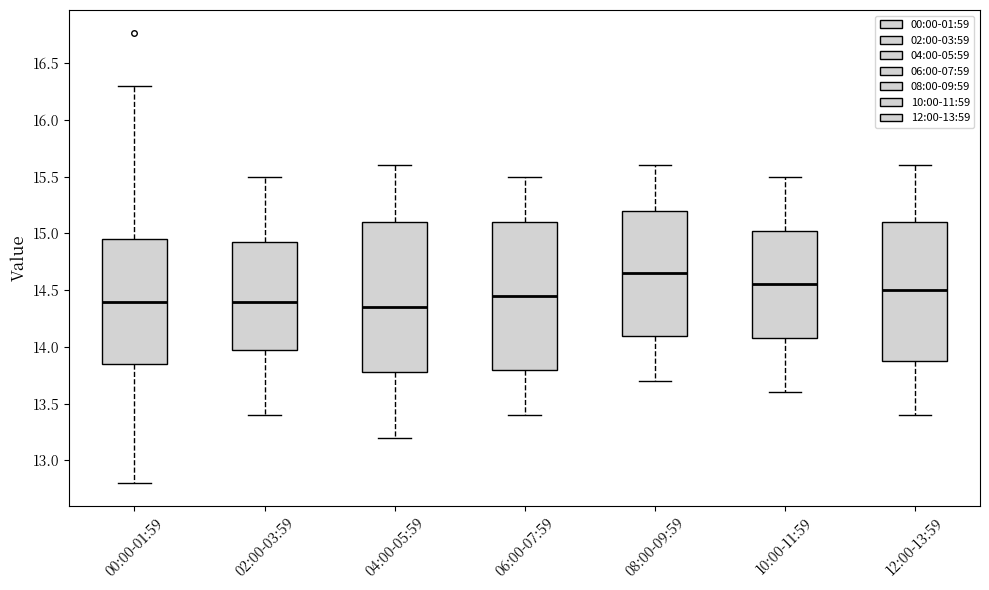

Where does the upper whisker of the box for 02:00-03:59 end on the y-axis? The values are not printed on the chart, so give them approximately, as read against the axis.

15.50